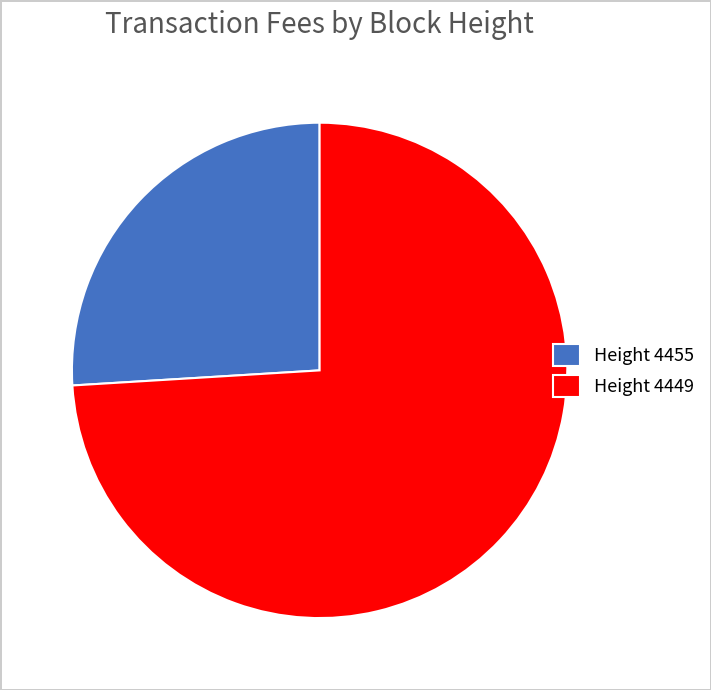

What is the ratio of the value at Height 4449 to the value at Height 4455?

2.9